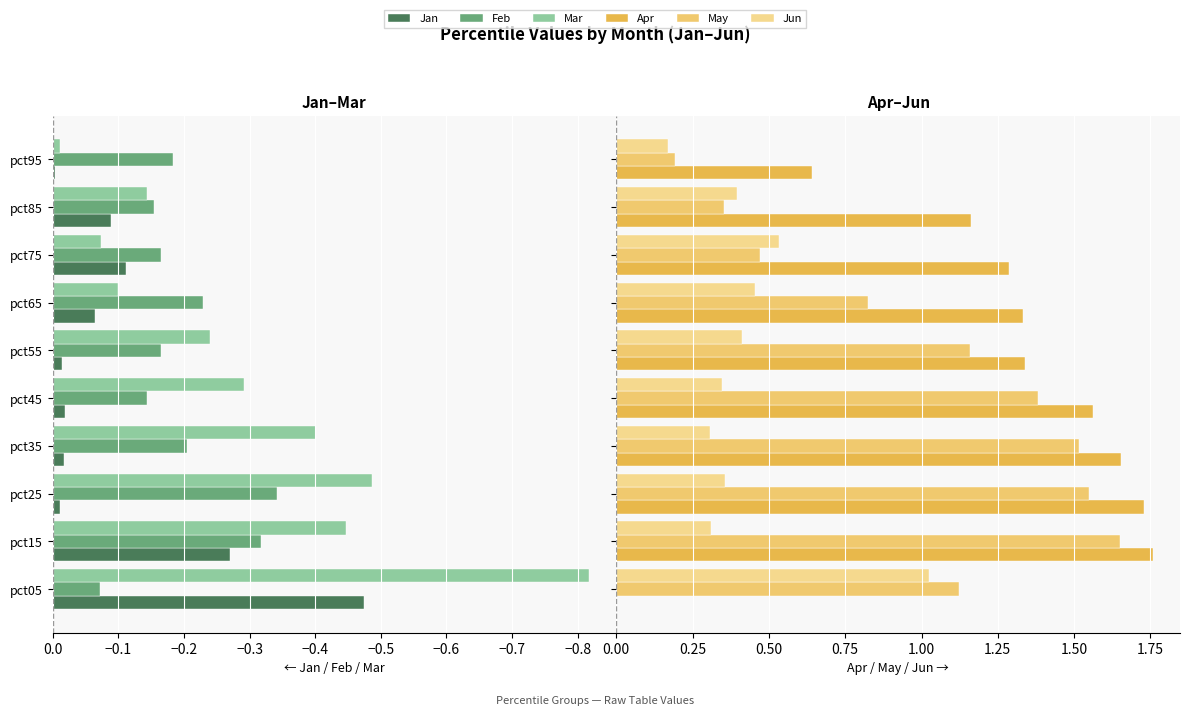

The value of Jan at pct05 is -0.2. True or false?

False